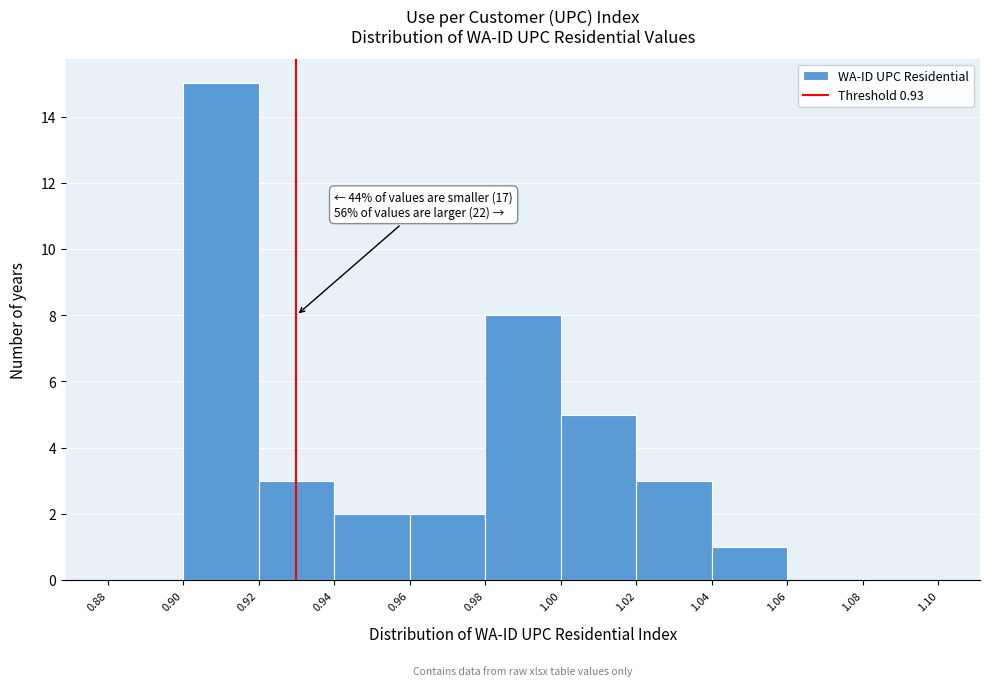

Which range on the x-axis has the tallest bar?

0.90 to 0.92